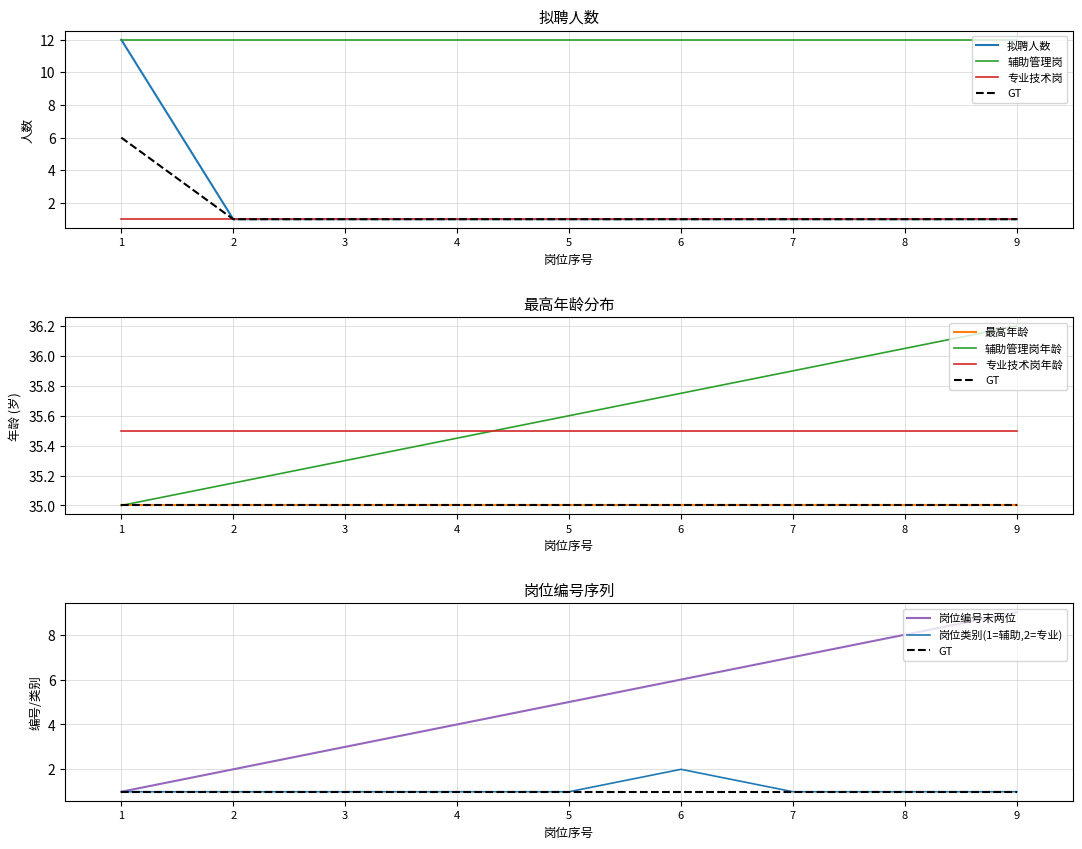

At which label is the value closest to 6?

2